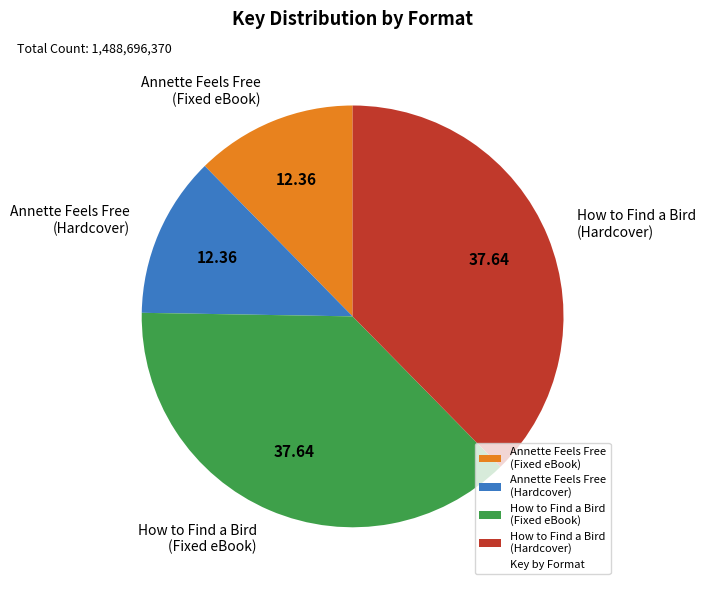

Does Annette Feels Free (Fixed eBook) represent more than half of the total?

No